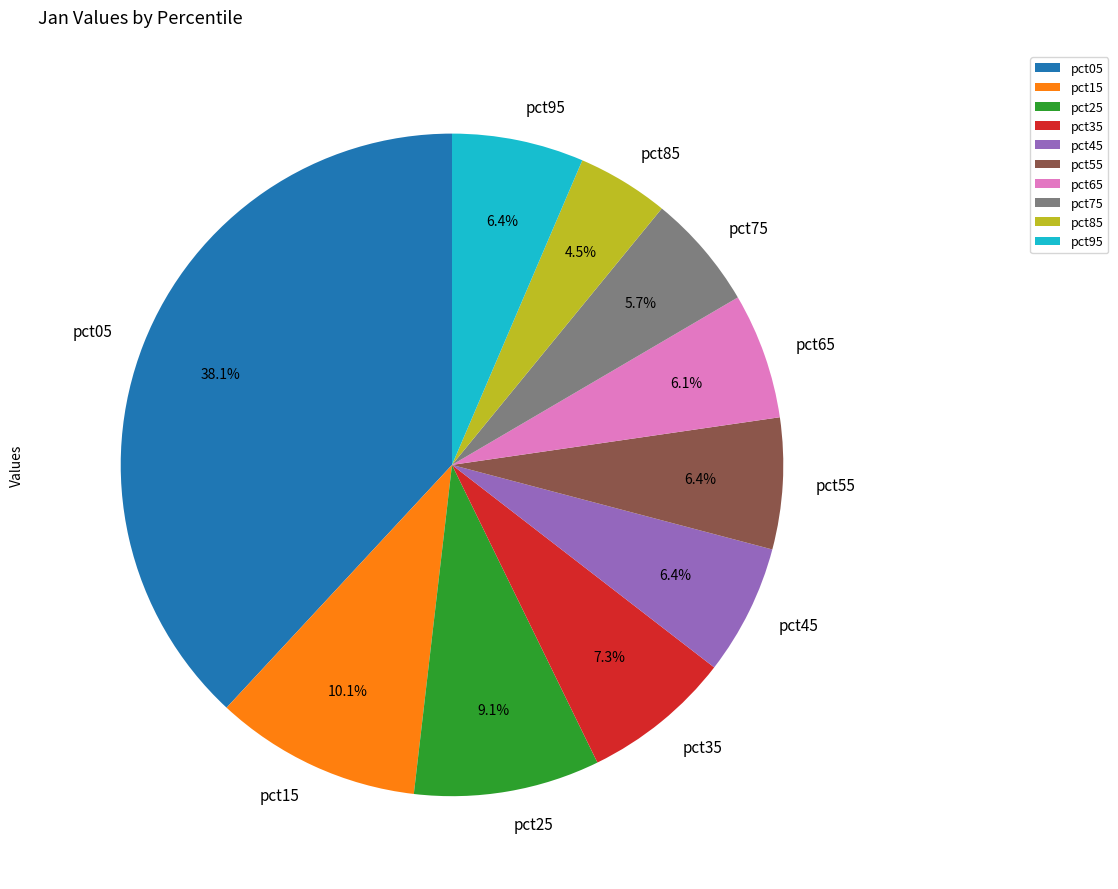

Count the number of slices in the pie.

10